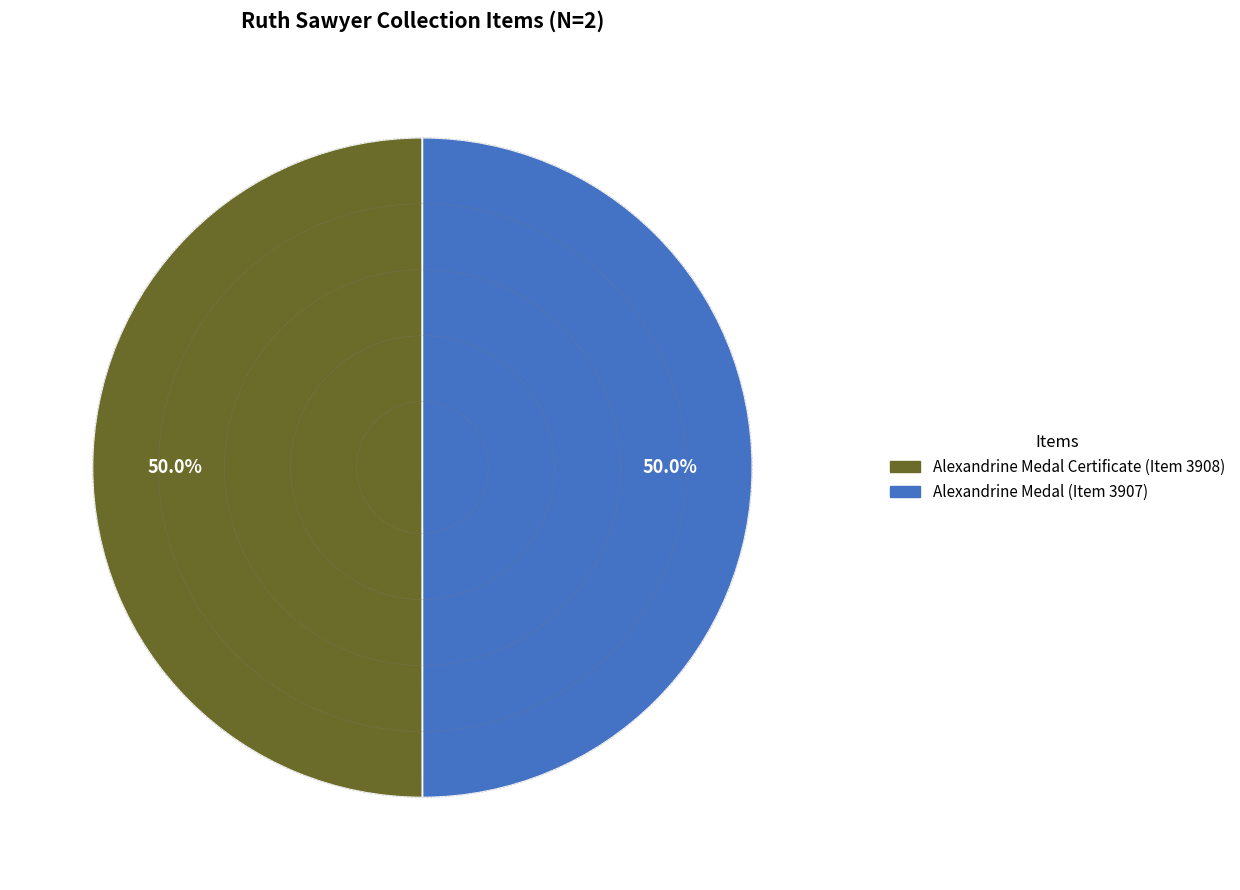

Count the number of slices in the pie.

2